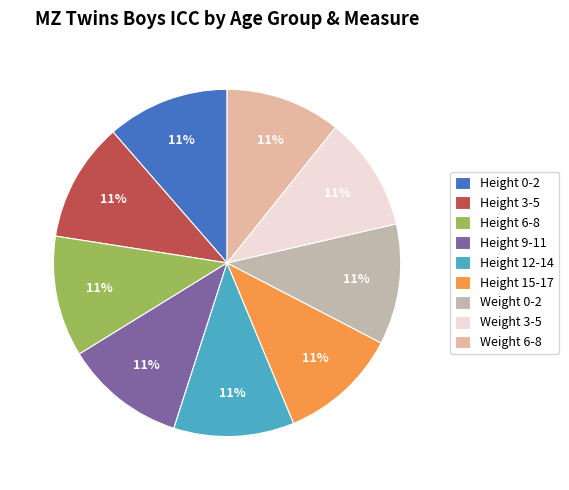

How much of the chart is everything except Height 6-8?

88.7%